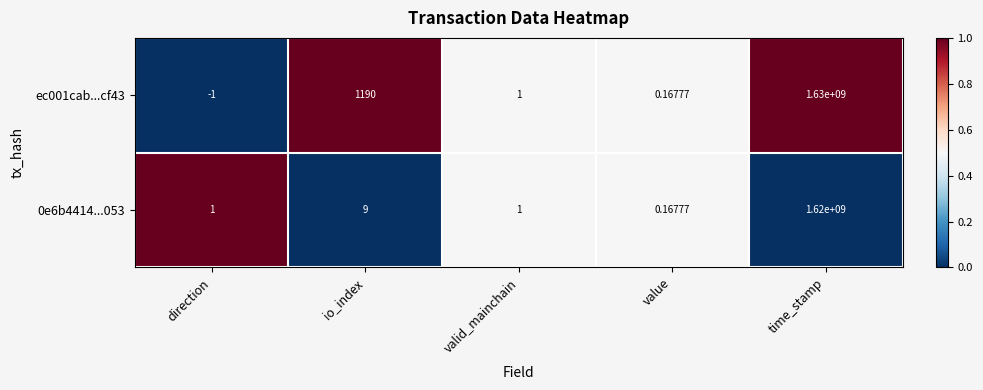

At which label does ec001cab...cf43 first exceed 1?

io_index